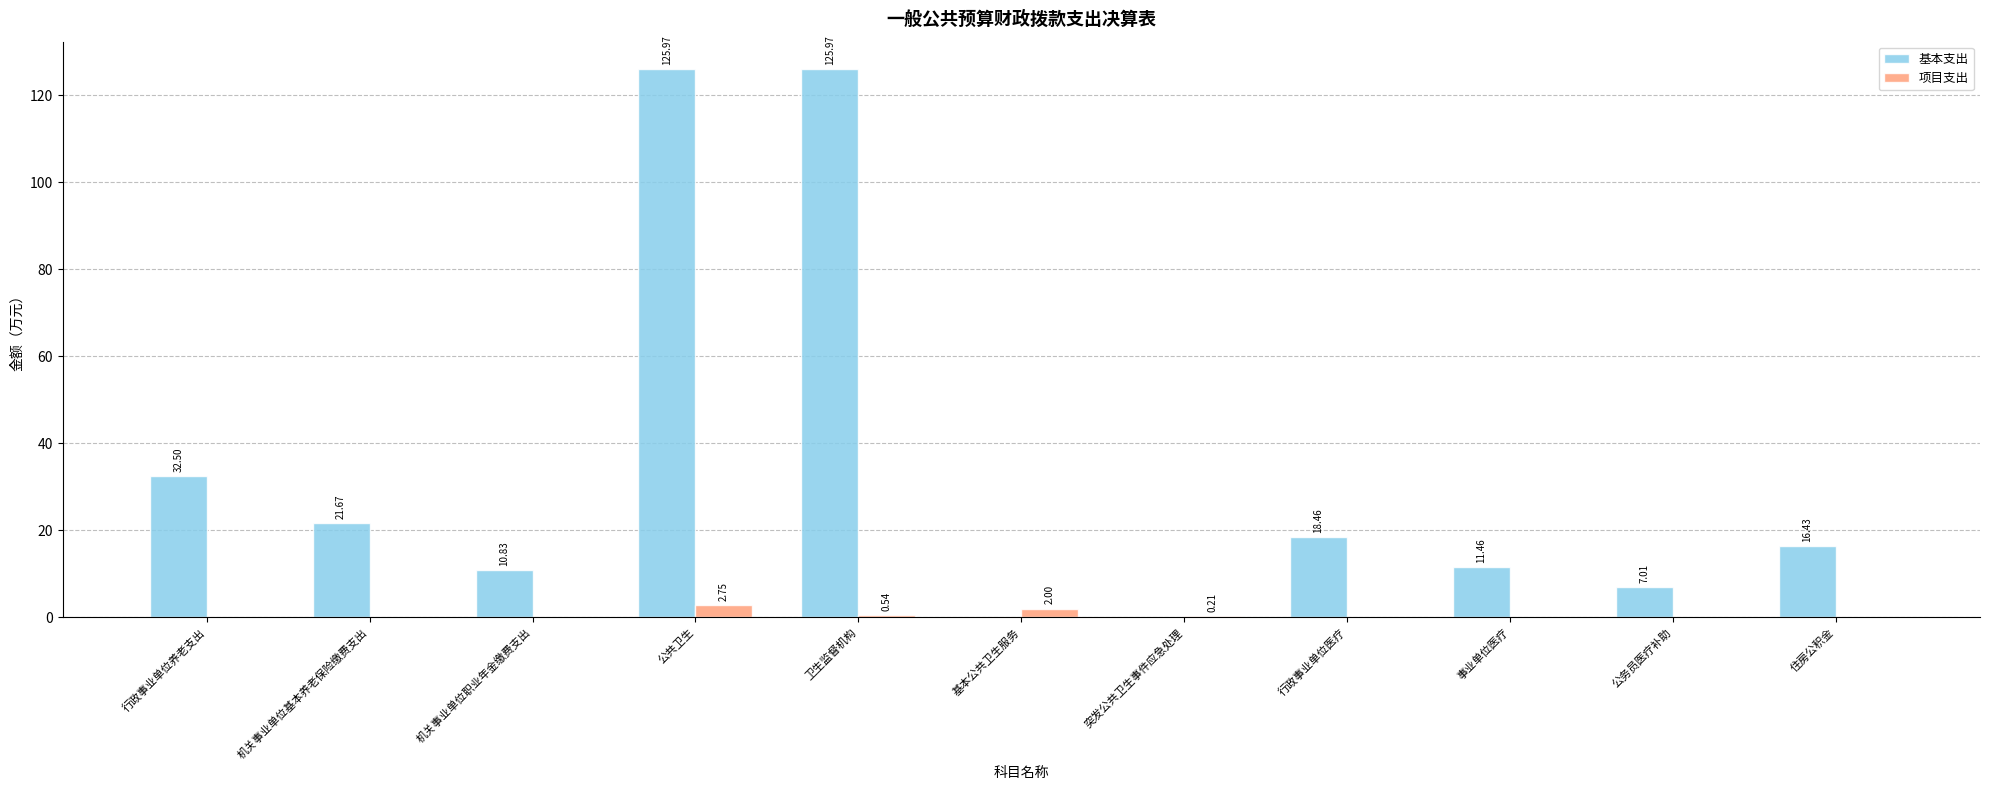

Where is 项目支出 nearest to the value 1?

卫生监督机构